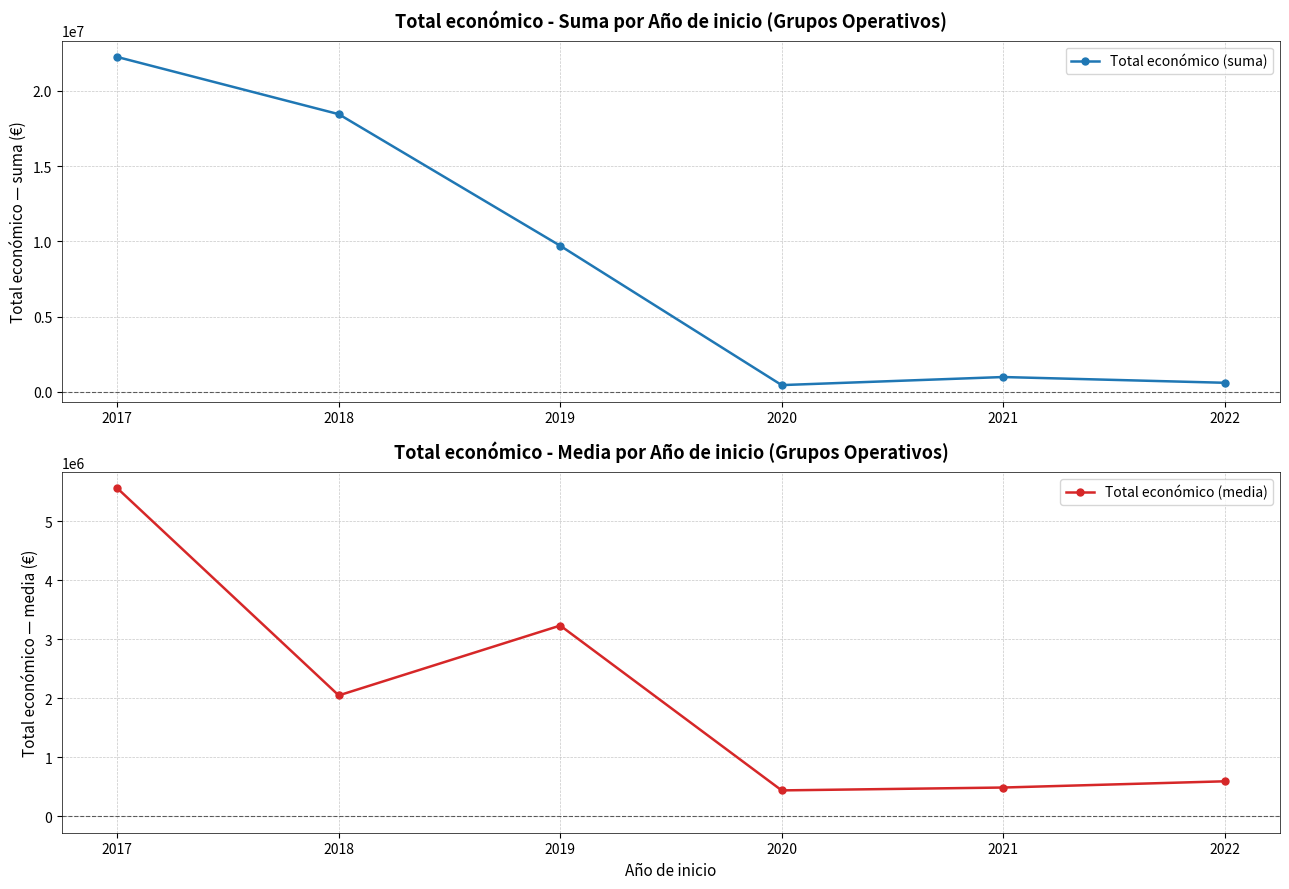

At which label does Total económico (media) reach its peak?

2017